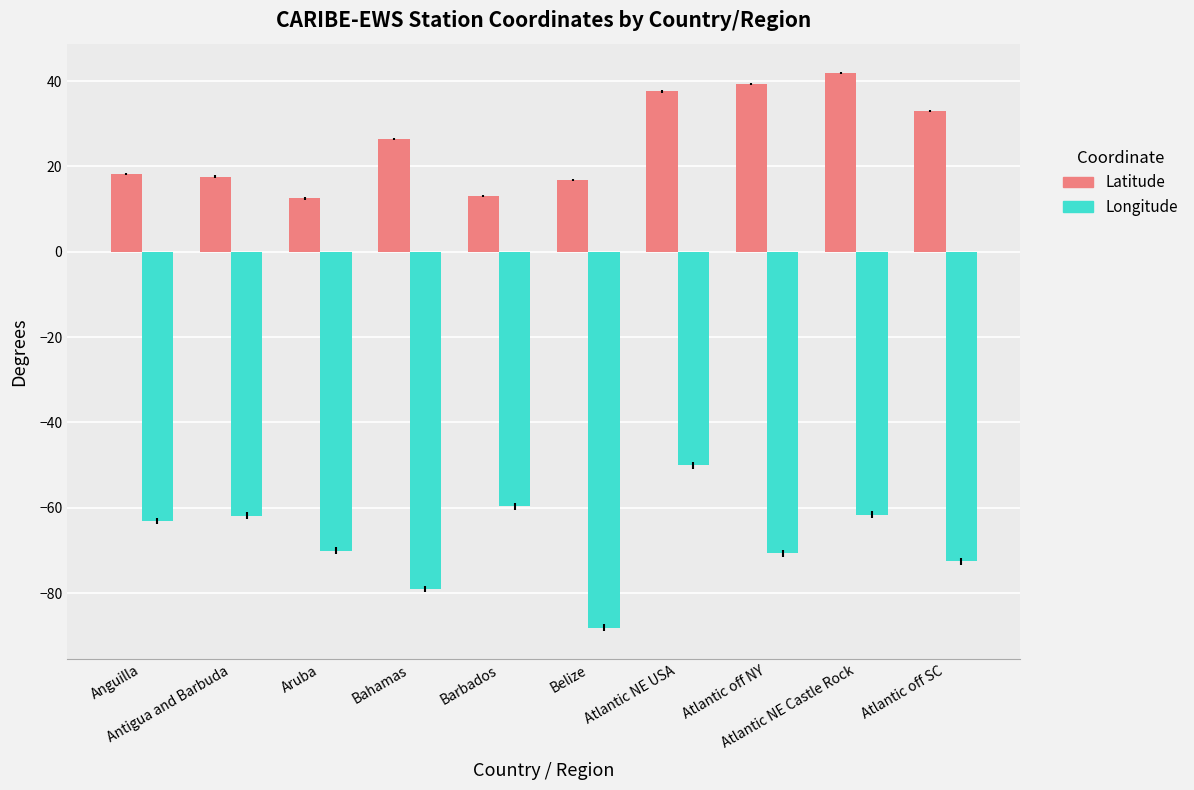

Which series has the largest total across all categories?

Latitude